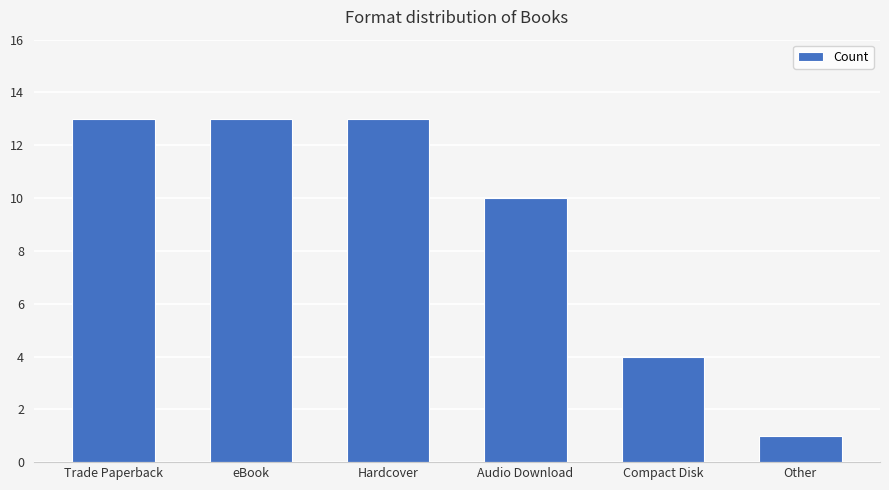

Is it true that the value at eBook is 4?

False